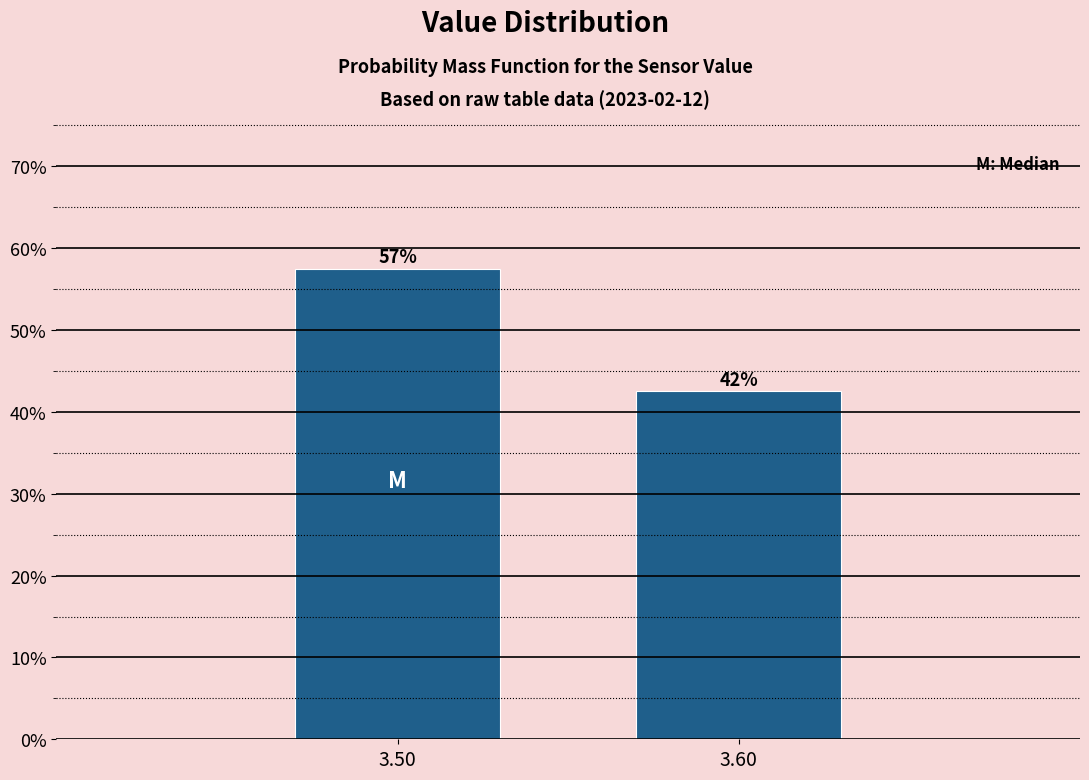

How many bars are there in total?

2